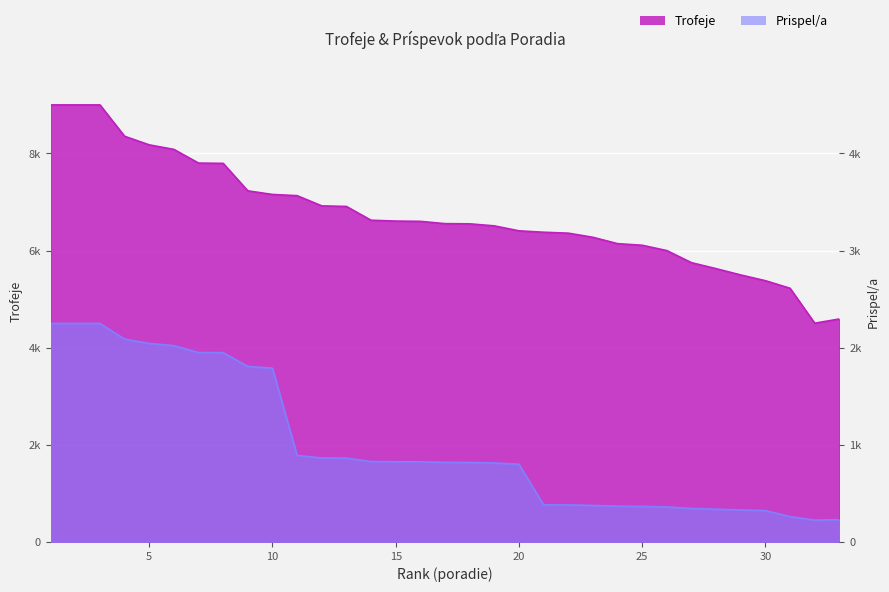

Which series has the largest total across all categories?

Trofeje